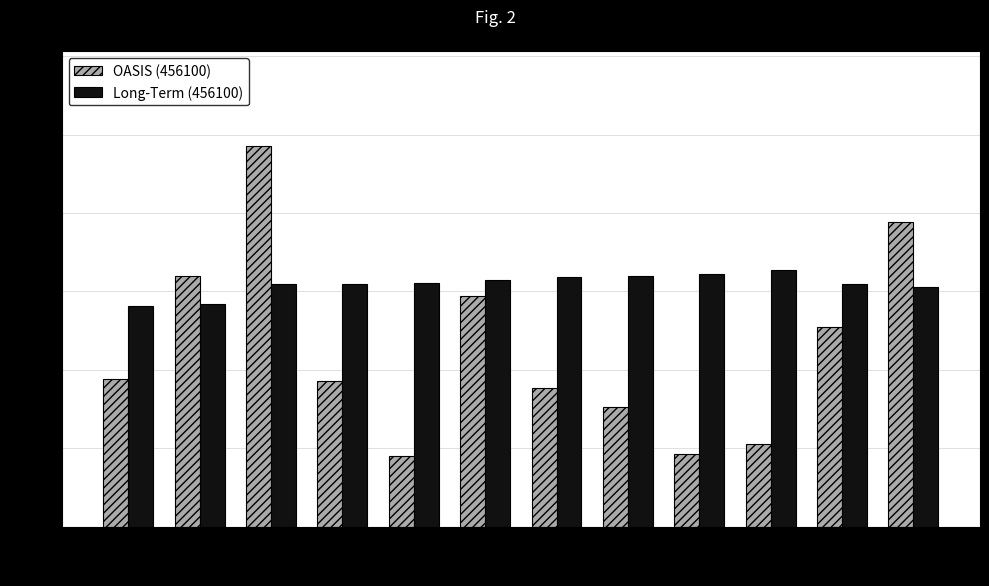

Rank the series by their maximum value, from lowest to highest.

Long-Term (456100), OASIS (456100)